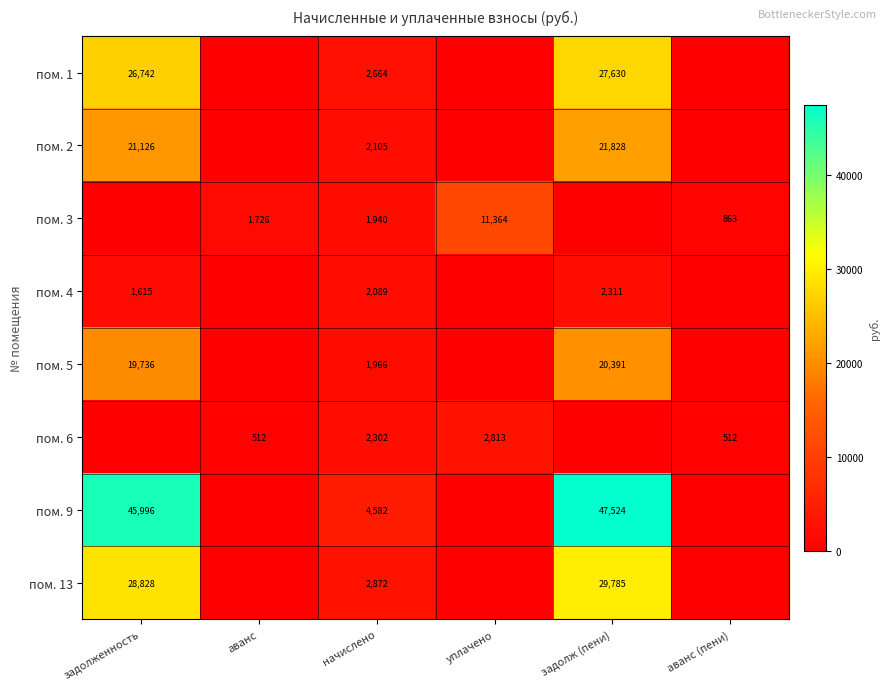

How many categories are shown in the chart?

6